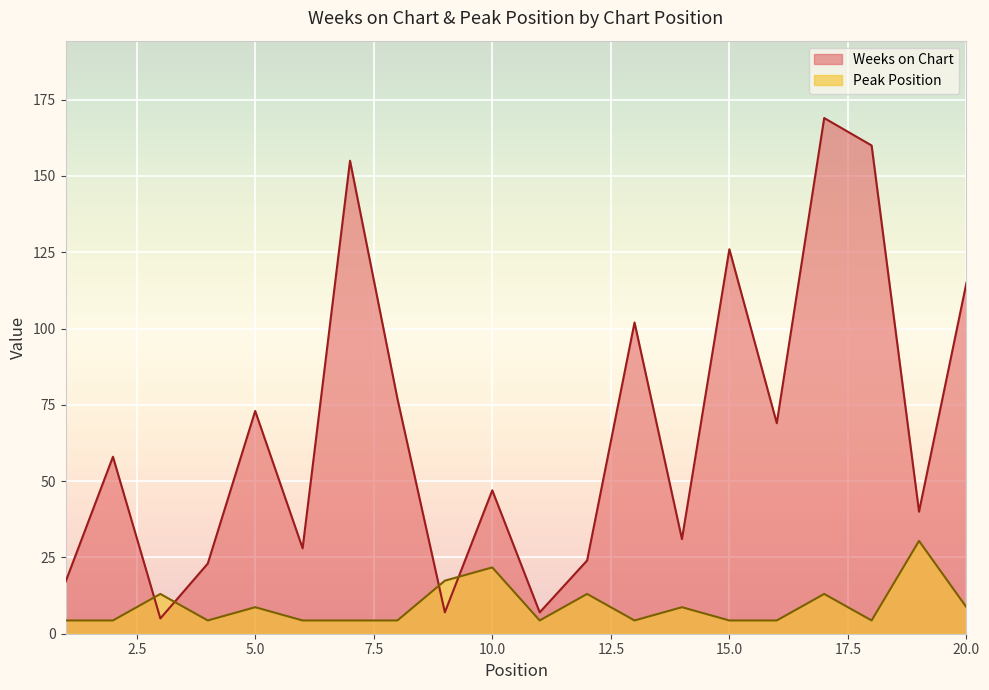

The Weeks on Chart series shows 5.0 at 3. True or false?

True